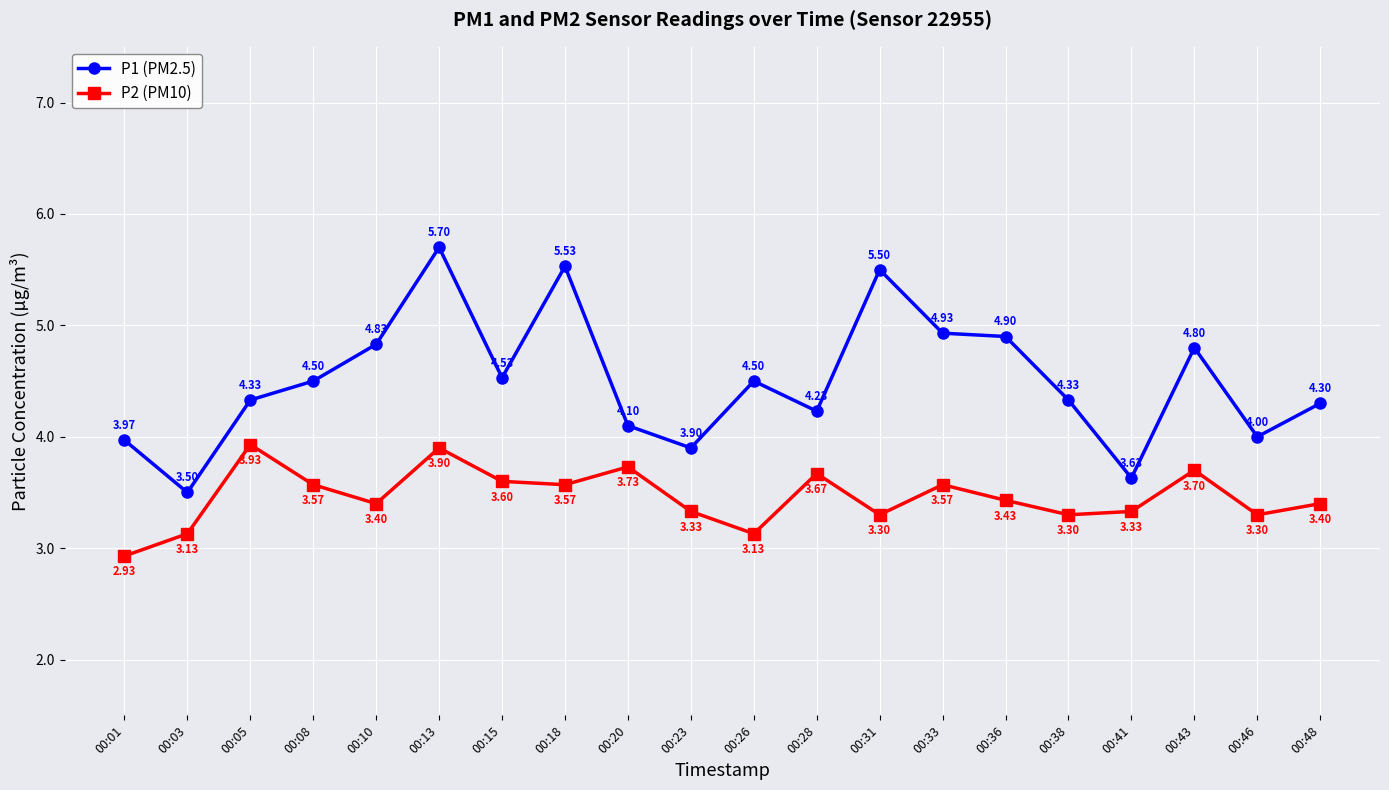

True or false: P1 (PM2.5) and P2 (PM10) cross at least once.

False